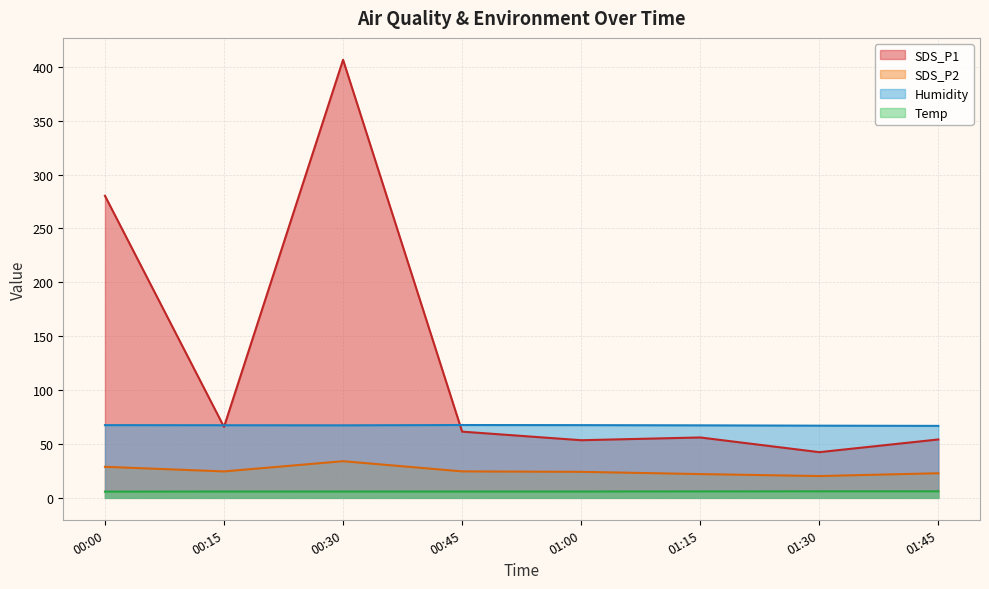

What position from the left is 01:45?

8